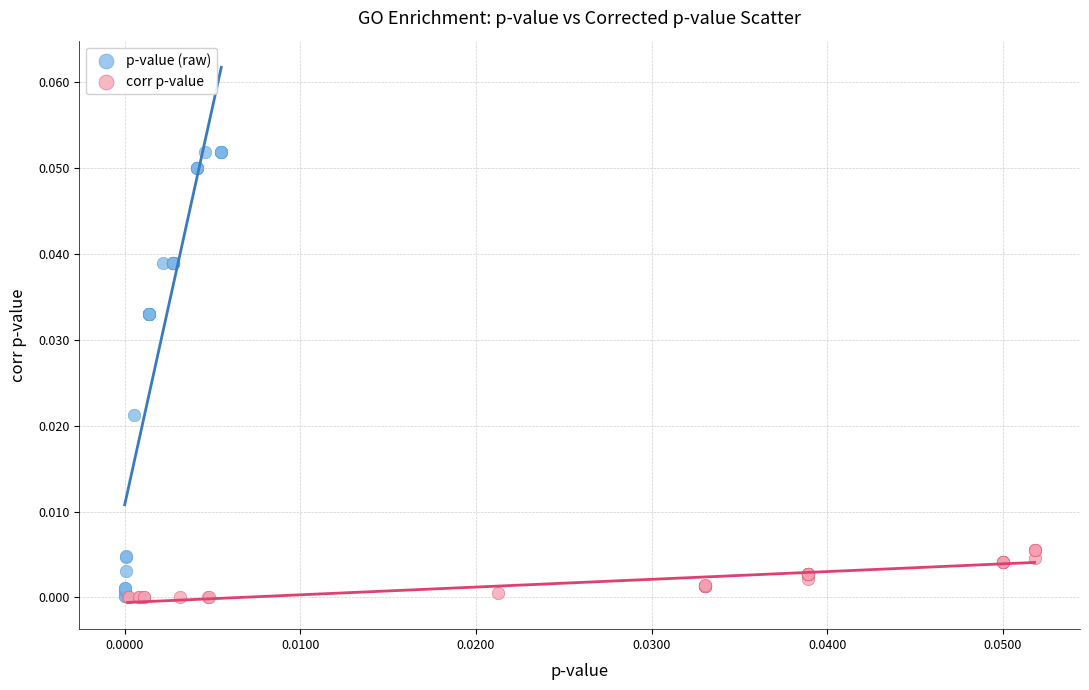

What are all the series names shown in the legend?

p-value (raw), corr p-value